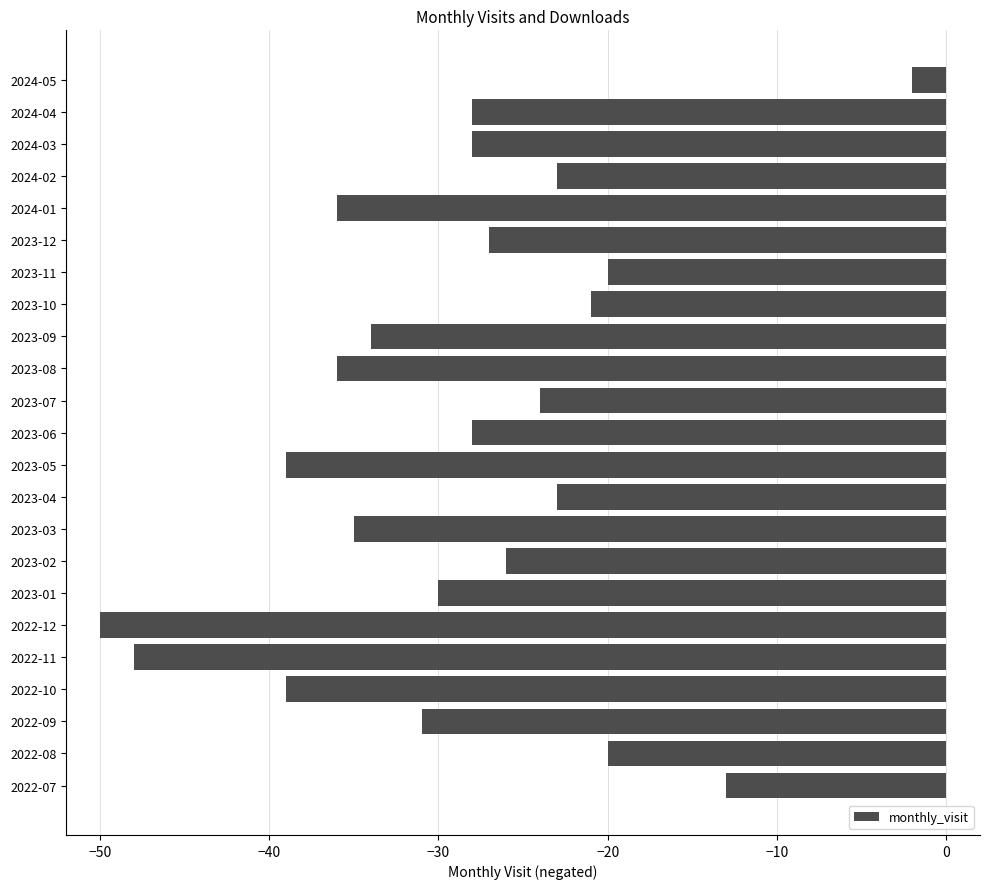

What is the change in value from 2023-07 to 2024-04?

-4